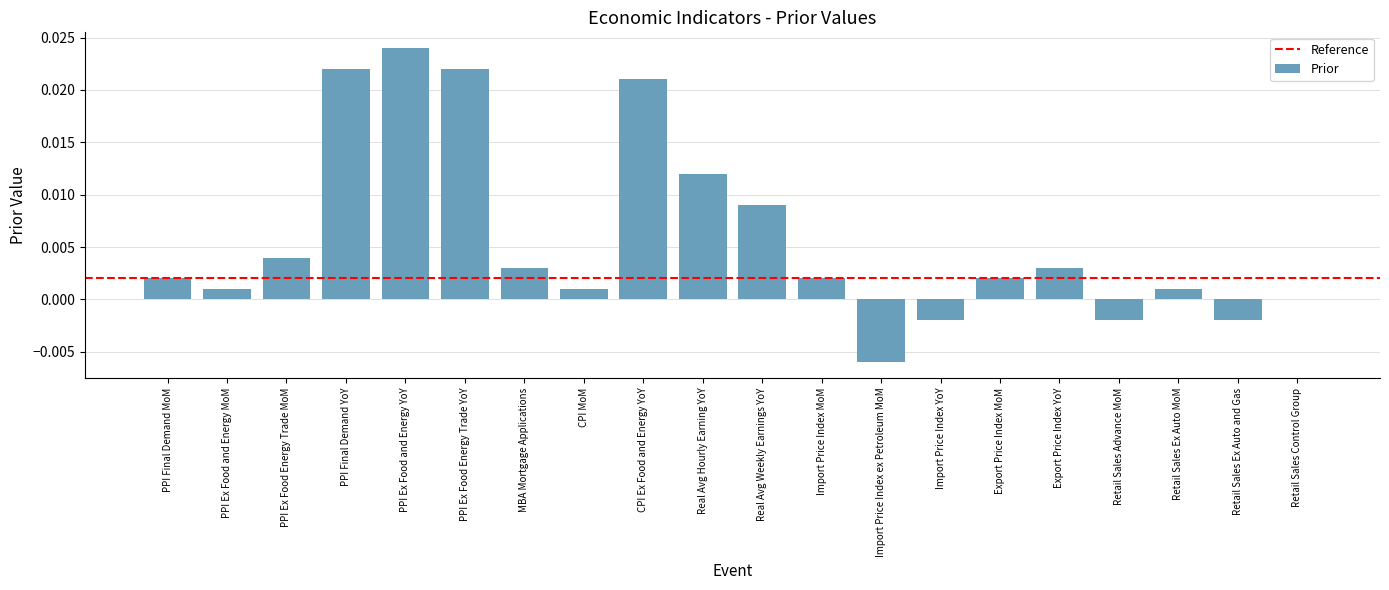

Which category has the highest value across all series?

PPI Ex Food and Energy YoY